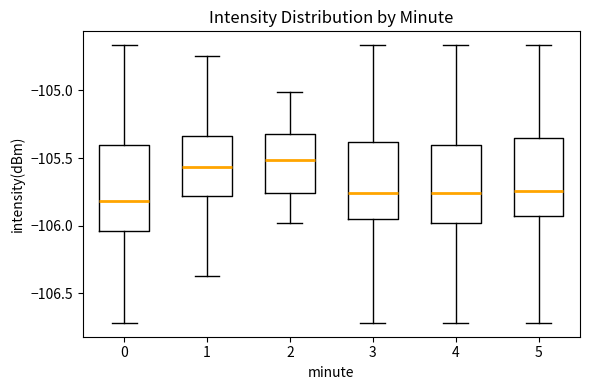

Reading left to right, transcribe this box plot: for each box, give where its median line is, the range the box spans, and where its two whiskers end, as read against the y-axis. The values are not printed on the chart, so give them approximately, as read against the axis.

0: median -105.80, box -106.05 to -105.40, whiskers -106.70 to -104.65
1: median -105.55, box -105.80 to -105.35, whiskers -106.35 to -104.75
2: median -105.50, box -105.75 to -105.30, whiskers -106.00 to -105.00
3: median -105.75, box -105.95 to -105.40, whiskers -106.70 to -104.65
4: median -105.75, box -106.00 to -105.40, whiskers -106.70 to -104.65
5: median -105.75, box -105.95 to -105.35, whiskers -106.70 to -104.65